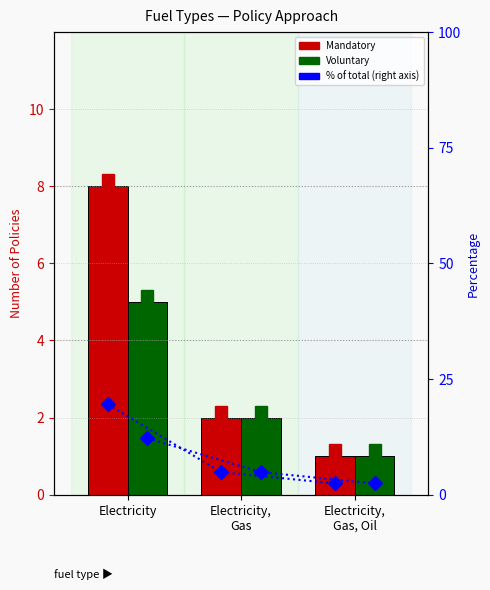

What is the total value across all series at Electricity?

44.7